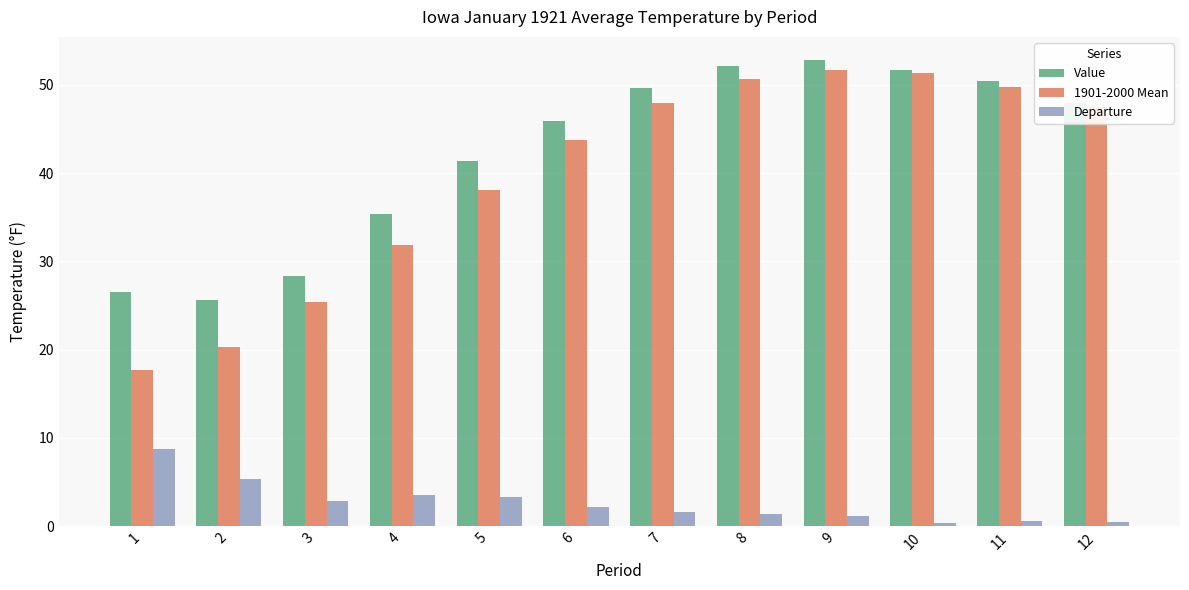

How many bars are there in each group?

3